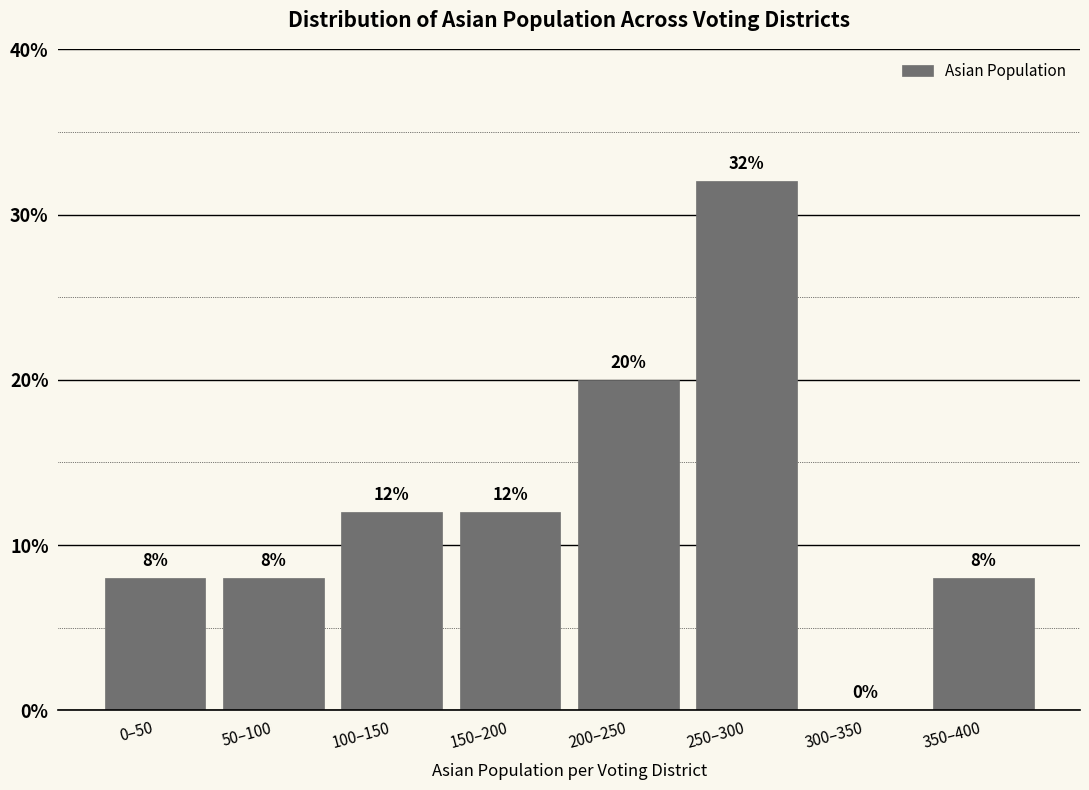

Reading left to right, extract all data points from this chart.

0–50=8	50–100=8	100–150=12	150–200=12	200–250=20	250–300=32	300–350=0	350–400=8